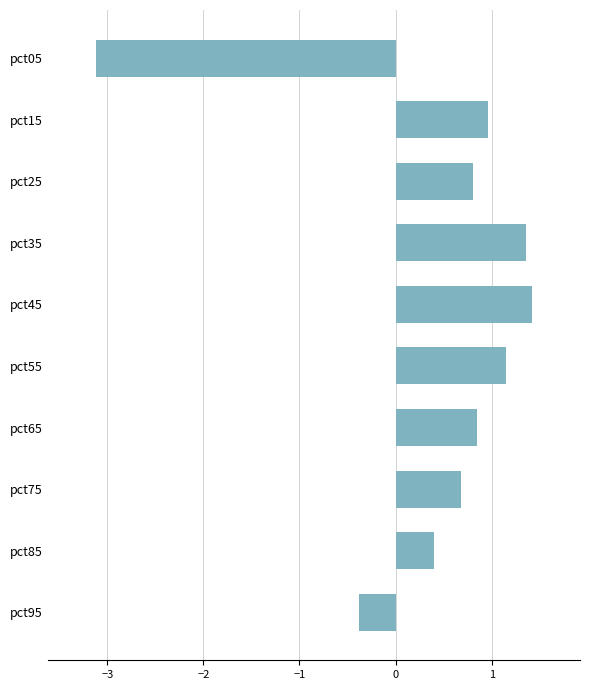

List the labels in order of value, largest first.

pct45, pct35, pct55, pct15, pct65, pct25, pct75, pct85, pct95, pct05